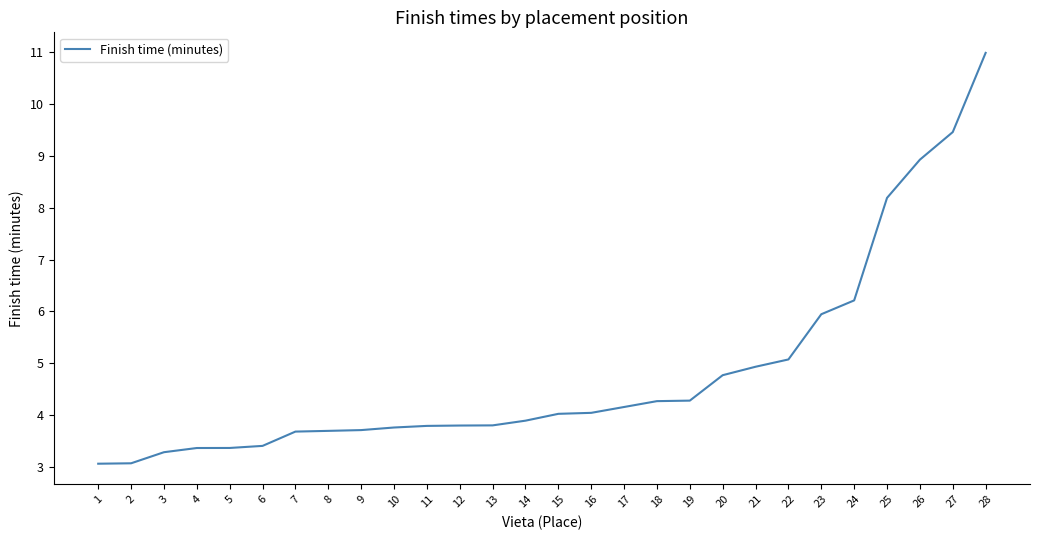

What is the difference between the maximum and second lowest values?

7.9